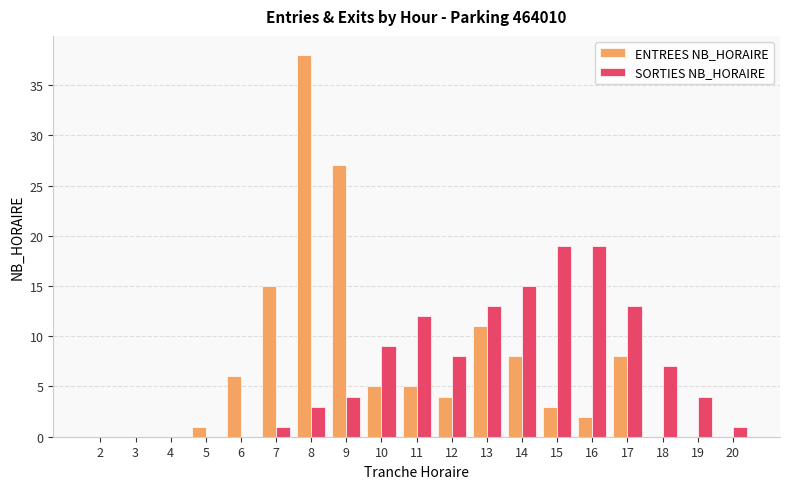

Reading left to right, extract all data points from this chart.

ENTREES NB_HORAIRE: 2=0	3=0	4=0	5=1	6=6	7=15	8=38	9=27	10=5	11=5	12=4	13=11	14=8	15=3	16=2	17=8	18=0	19=0	20=0
SORTIES NB_HORAIRE: 2=0	3=0	4=0	5=0	6=0	7=1	8=3	9=4	10=9	11=12	12=8	13=13	14=15	15=19	16=19	17=13	18=7	19=4	20=1